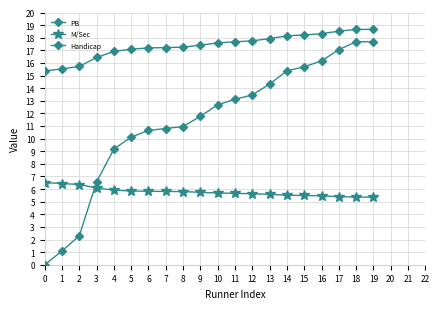

True or false: PB and Handicap cross at least once.

False